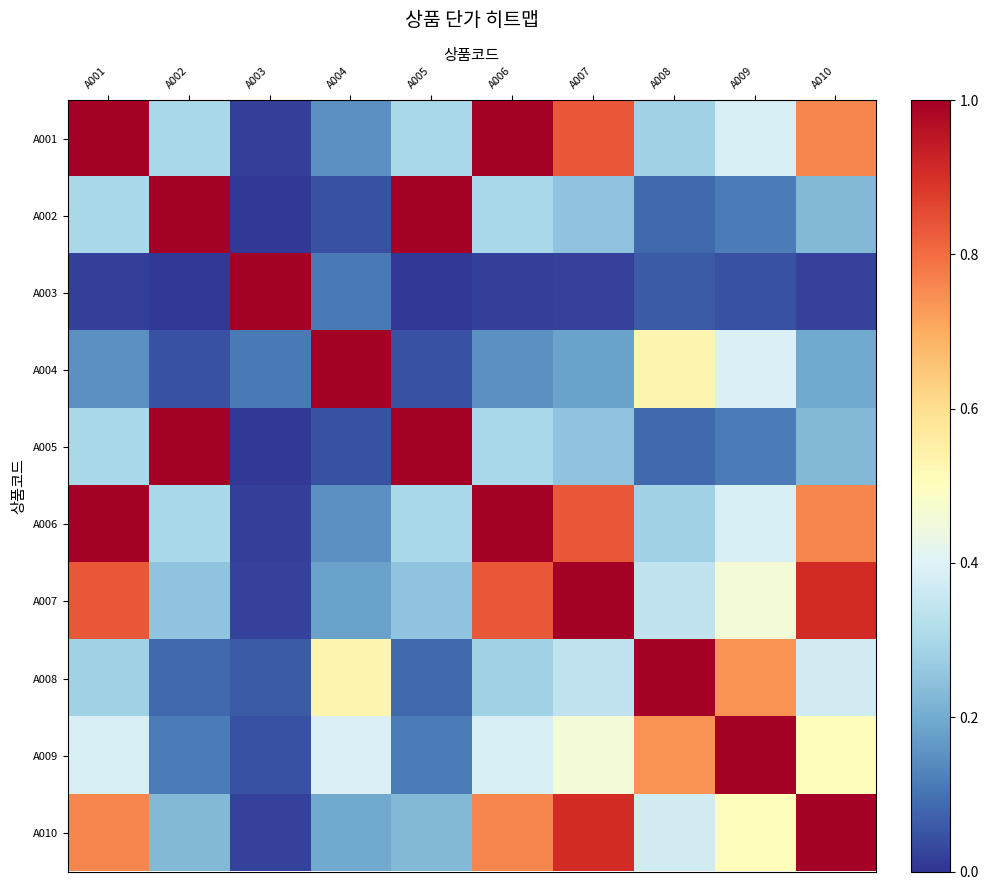

At how many categories does at least one series exceed 0?

10